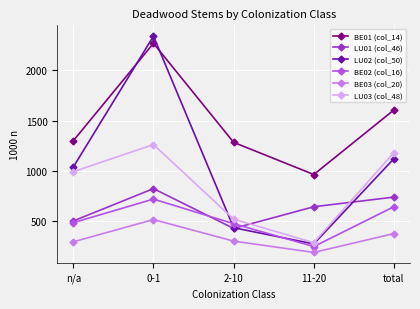

What is the label of the 3rd point from the right?

2-10